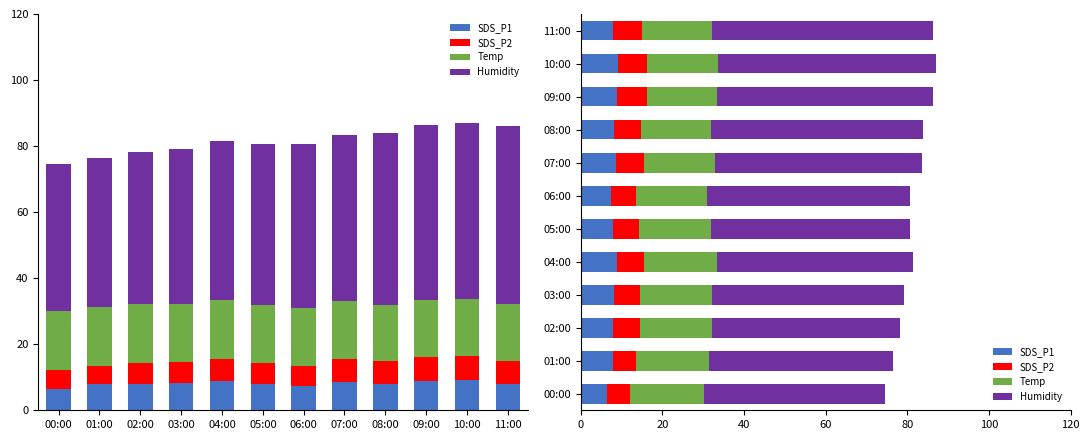

What is the sum of the Temp values at 05:00 and 10:00?

34.8